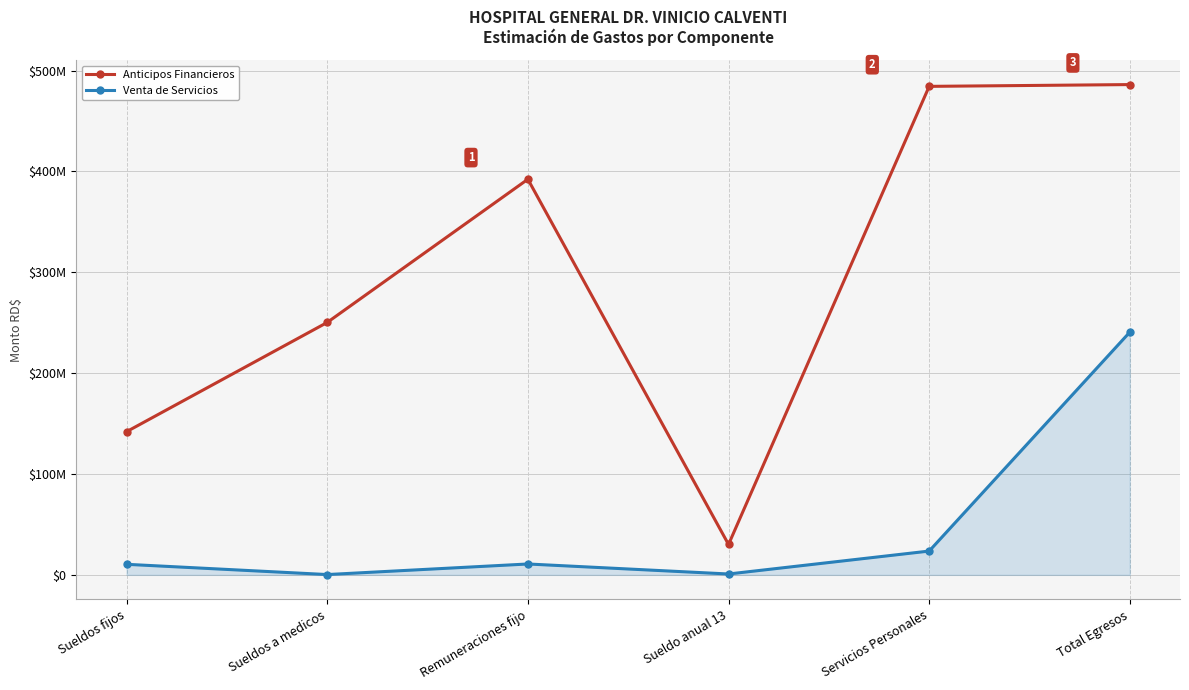

Reading left to right, list all the values displayed in this chart.

Anticipos Financieros: Sueldos fijos=141989232.7	Sueldos a medicos=250309598.8	Remuneraciones fijo=392298831.4	Sueldo anual 13=30176832.4	Servicios Personales=484389696.7	Total Egresos=486158887.4
Venta de Servicios: Sueldos fijos=10484321.5	Sueldos a medicos=319722.1	Remuneraciones fijo=10804043.6	Sueldo anual 13=873693.5	Servicios Personales=23620842.0	Total Egresos=240717235.1